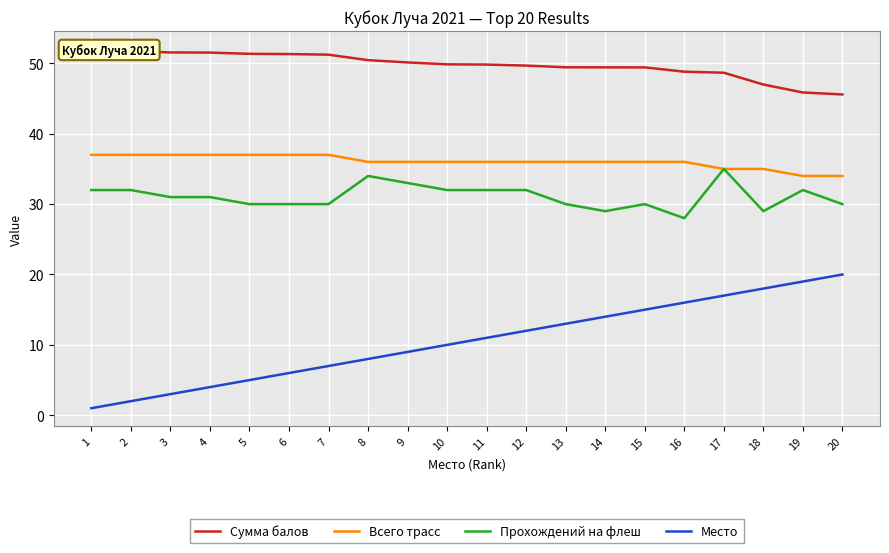

How many lines are shown in the chart?

4